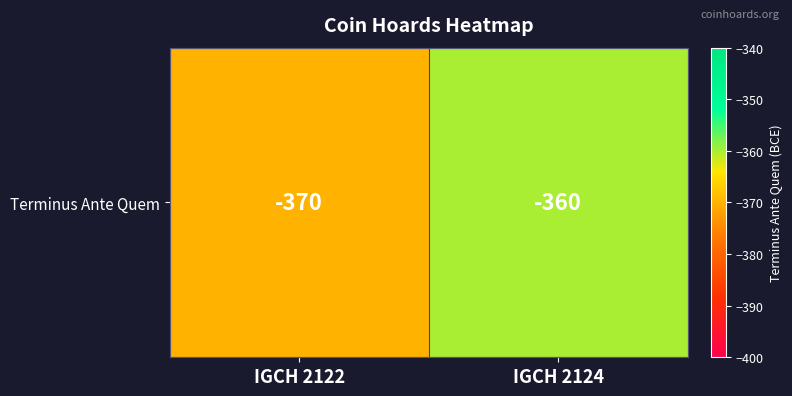

Reading left to right, list all the values displayed in this chart.

-370	-360